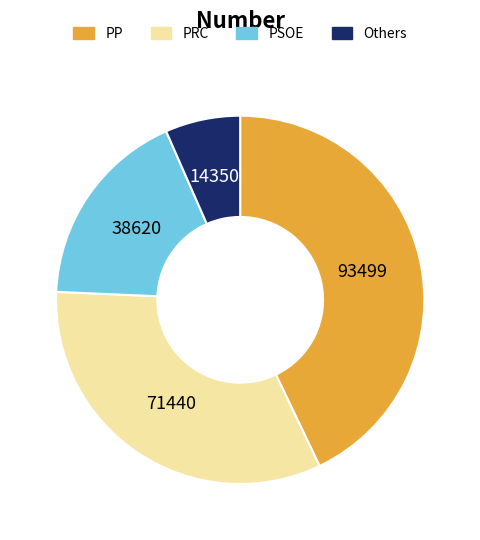

Is there any slice that represents more than half of the pie?

No